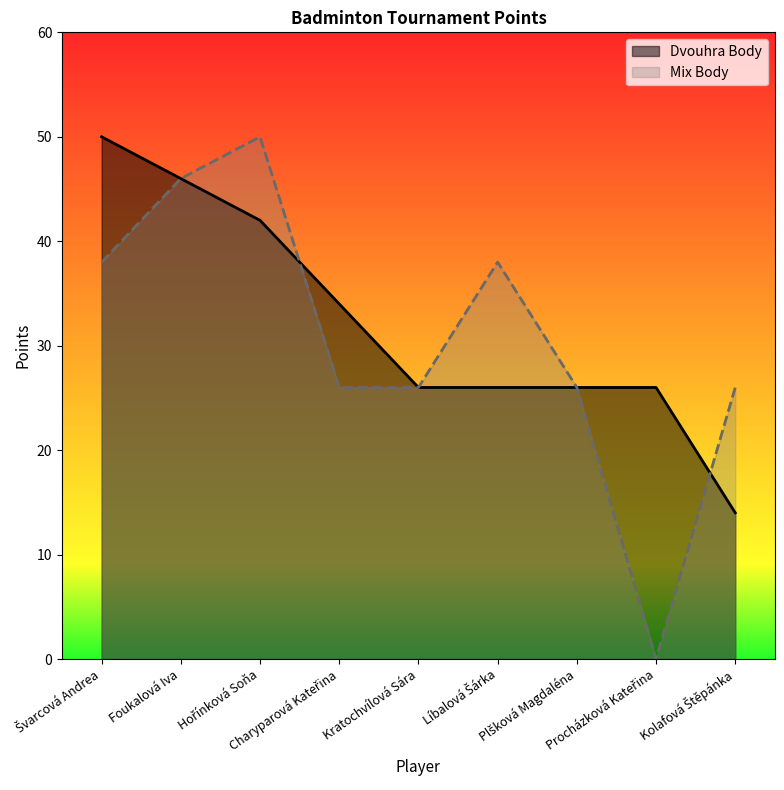

True or false: Dvouhra Body and Mix Body intersect in this chart.

True